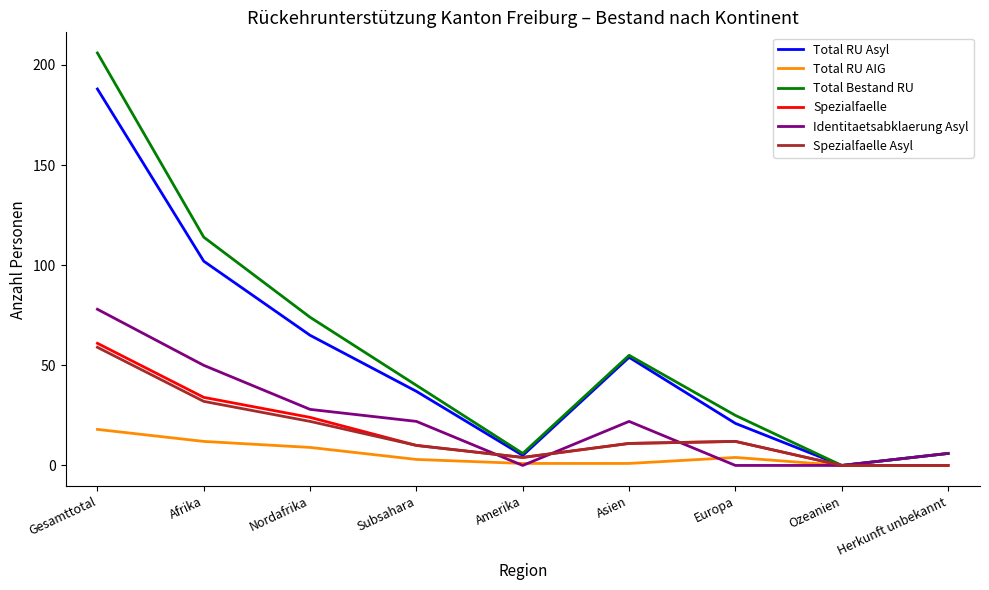

What position from the right is Afrika?

8